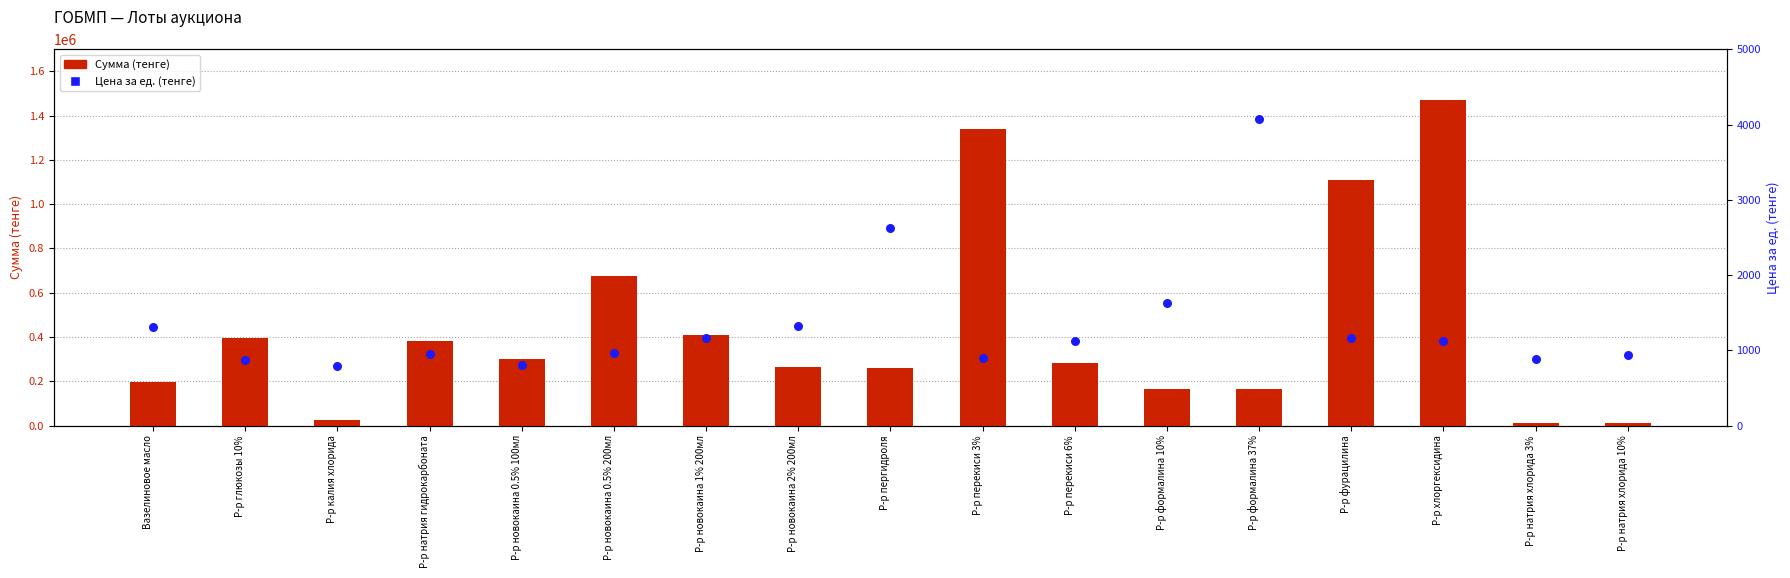

Which series reaches the maximum Y coordinate?

Сумма (тенге)